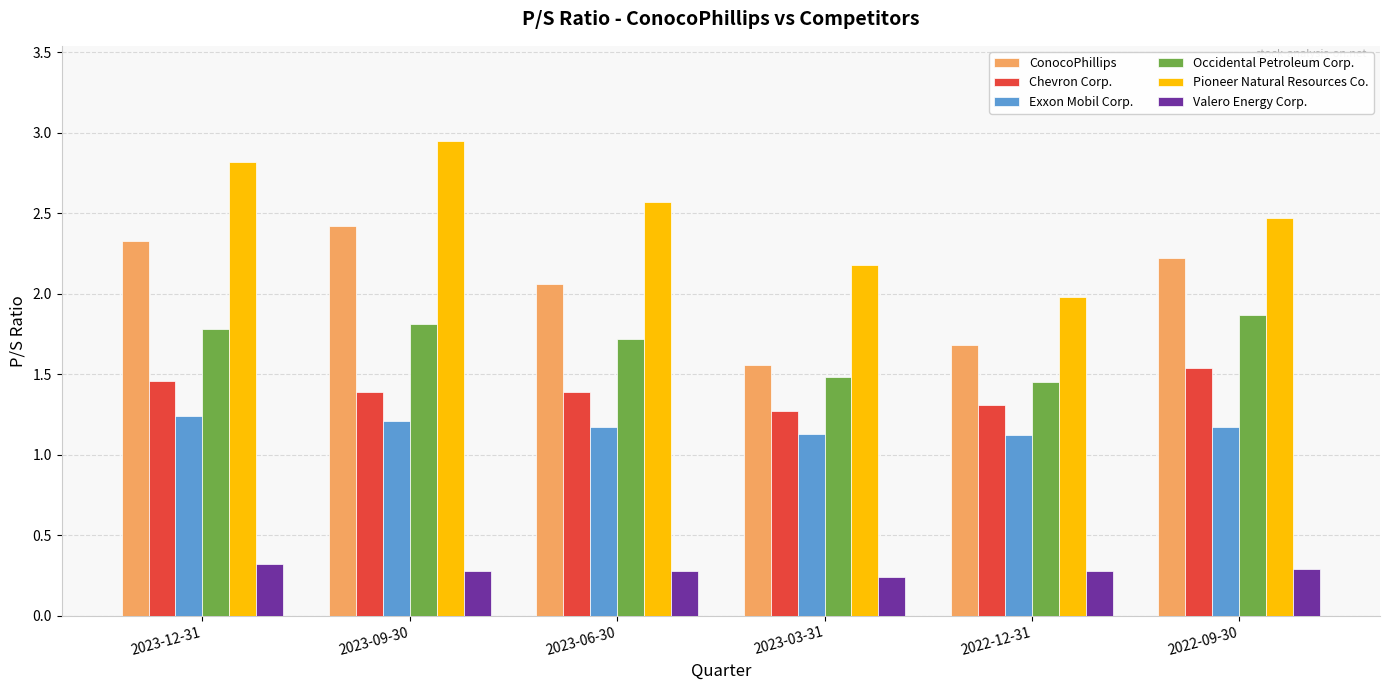

Which category has the highest value across all series?

2023-09-30